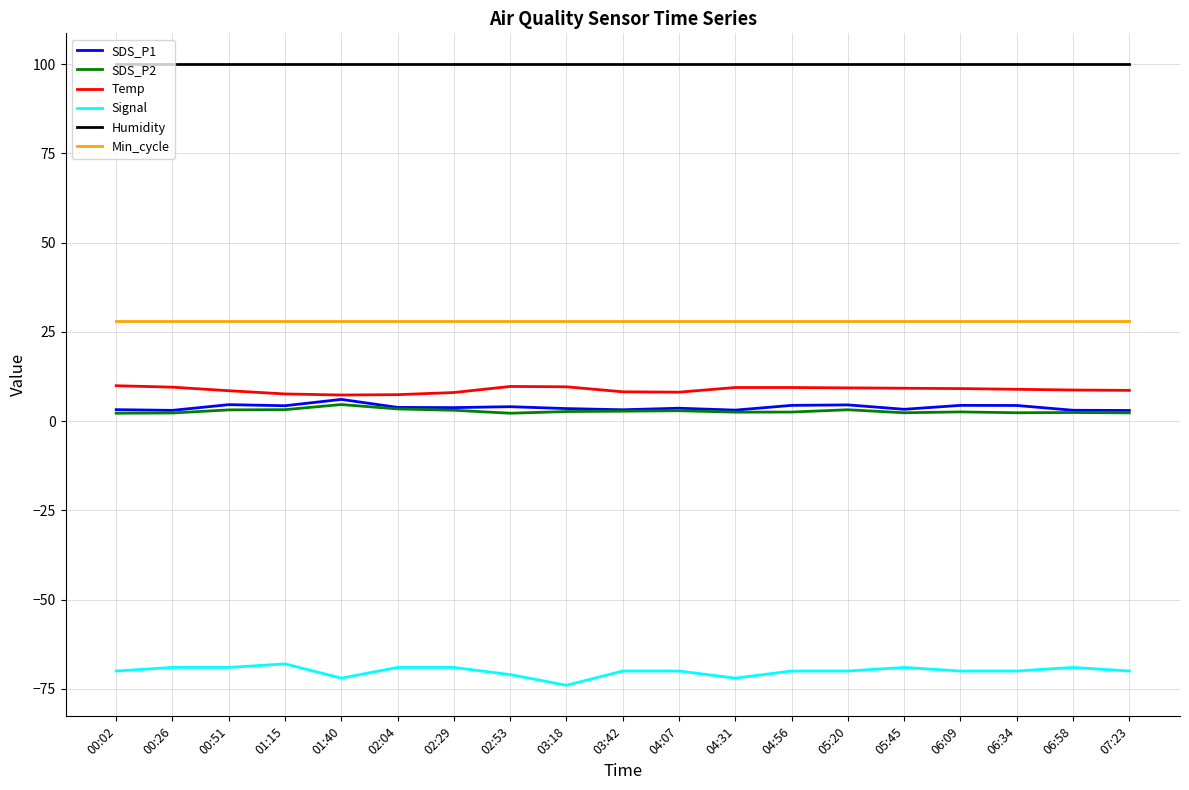

Is the value of Humidity at 04:07 greater than the value of Temp at 05:20?

Yes